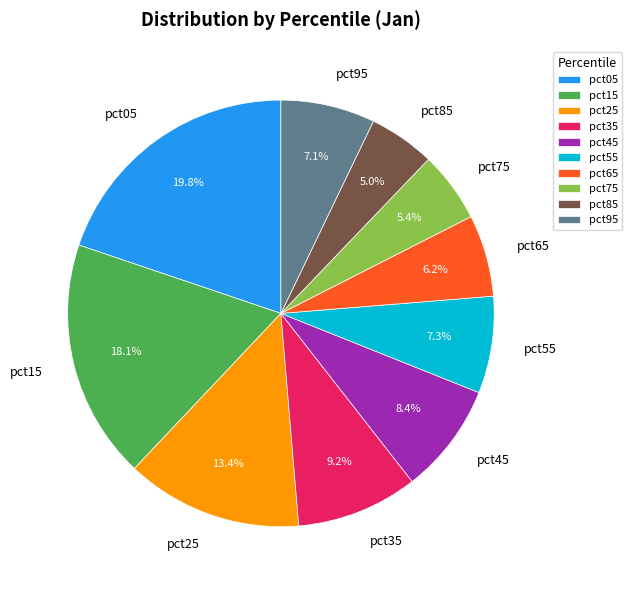

Does any single category account for the majority?

No